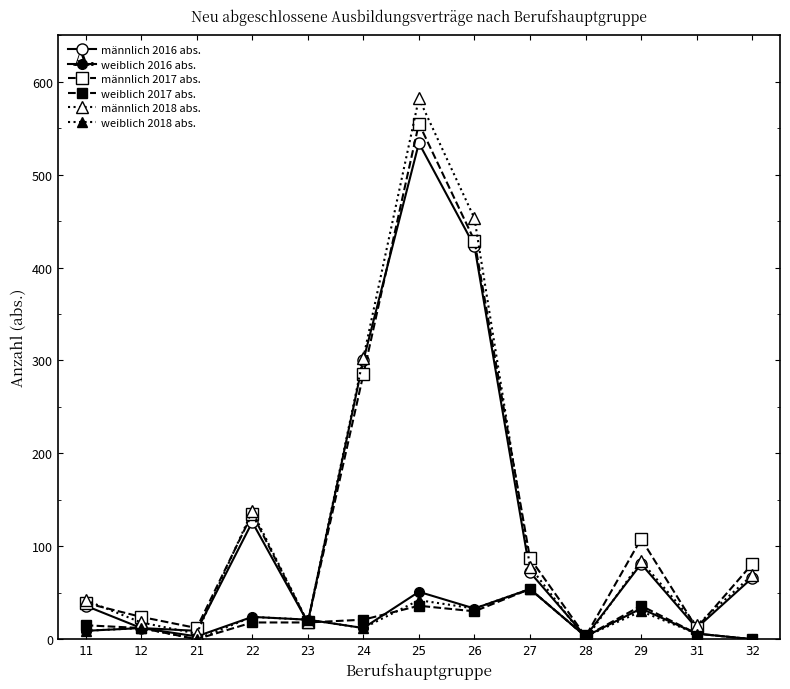

How many series are shown in this chart?

6